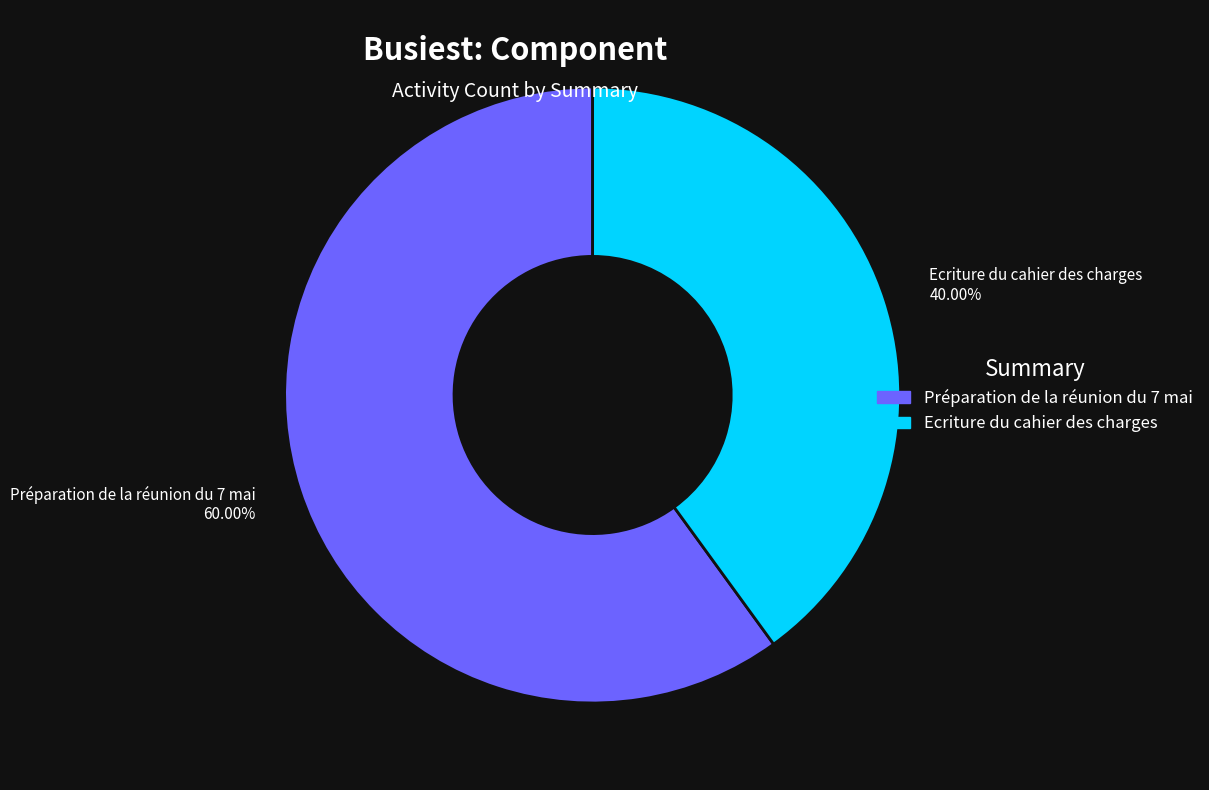

What is the total percentage of Ecriture du cahier des charges and Préparation de la réunion du 7 mai?

100.0%